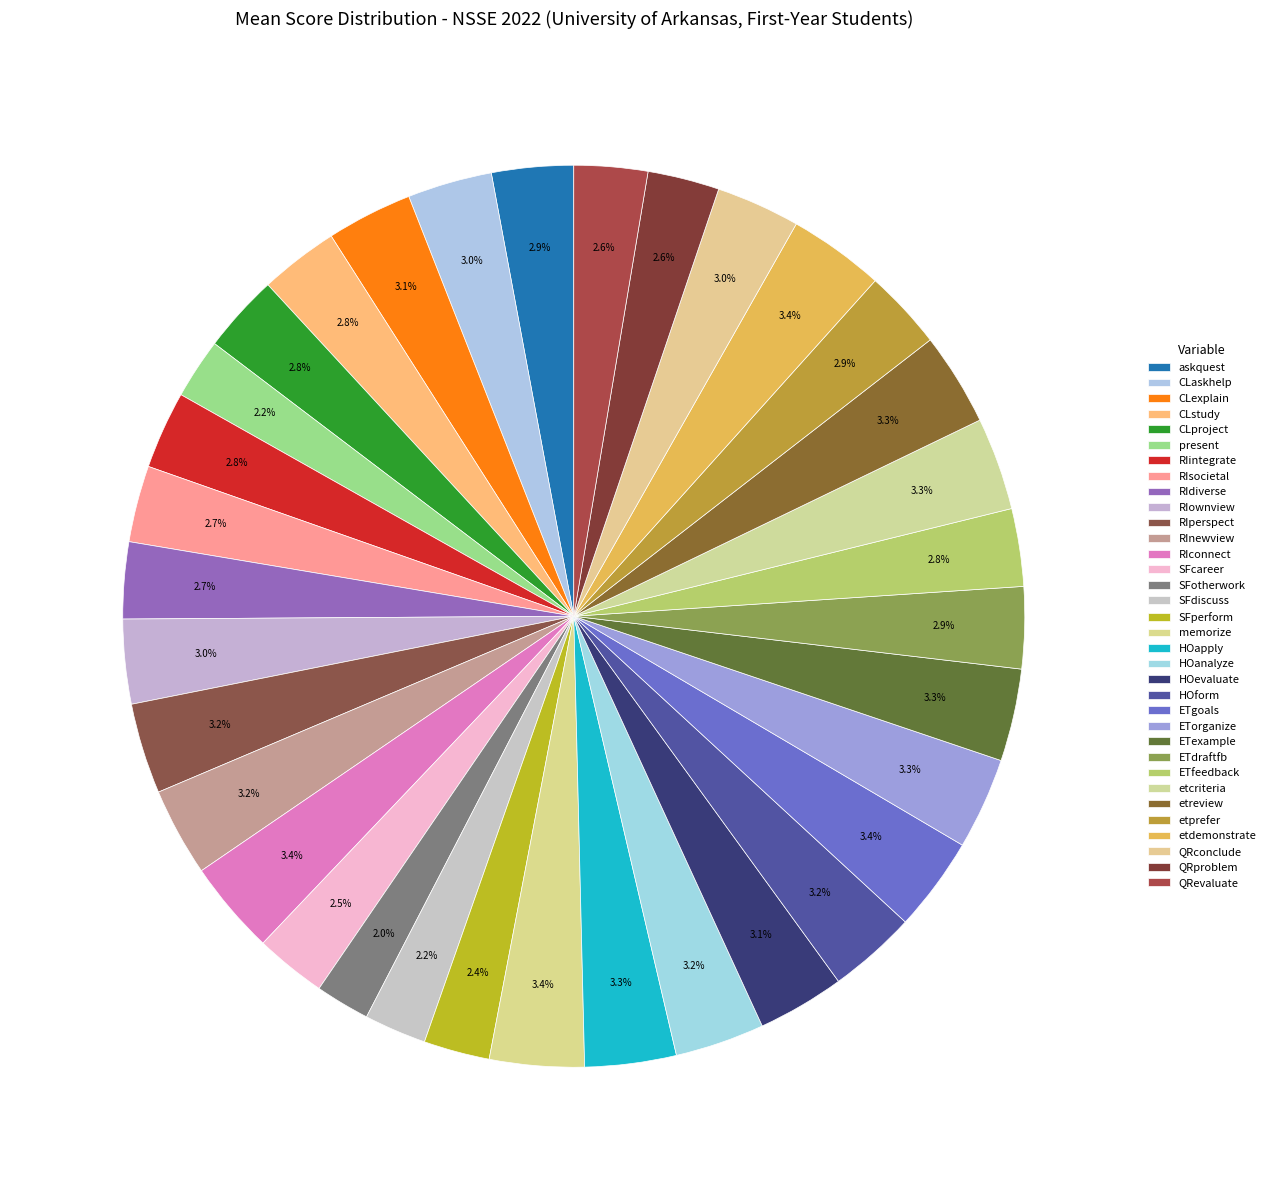

To the nearest percent, what percentage of the pie is ETdraftfb?

3%